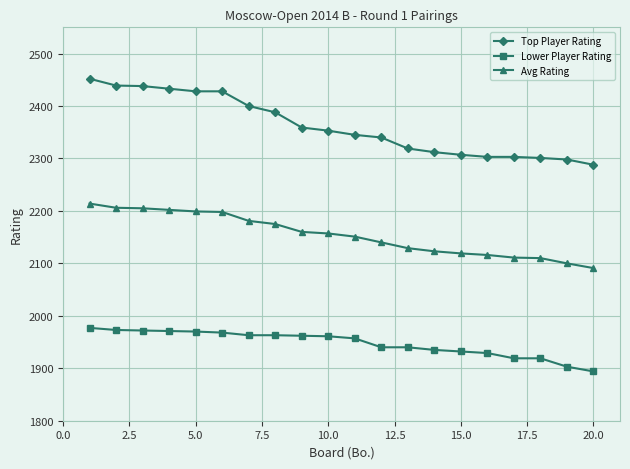

How many lines are shown in the chart?

3